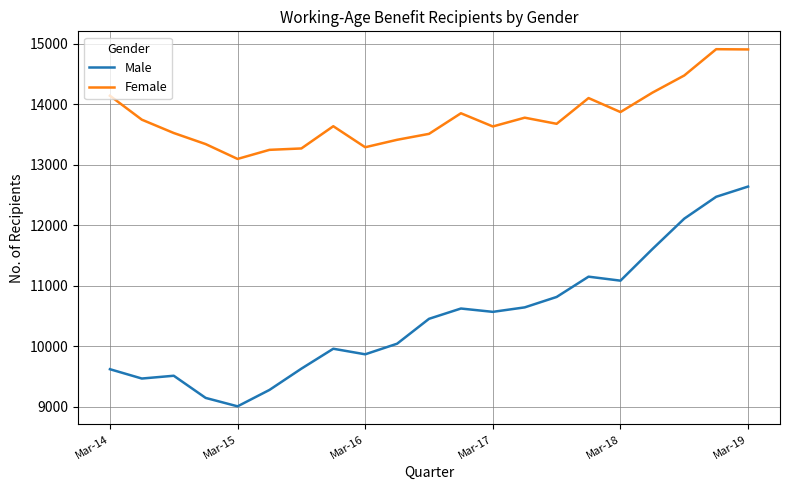

Which series has the largest total across all categories?

Female